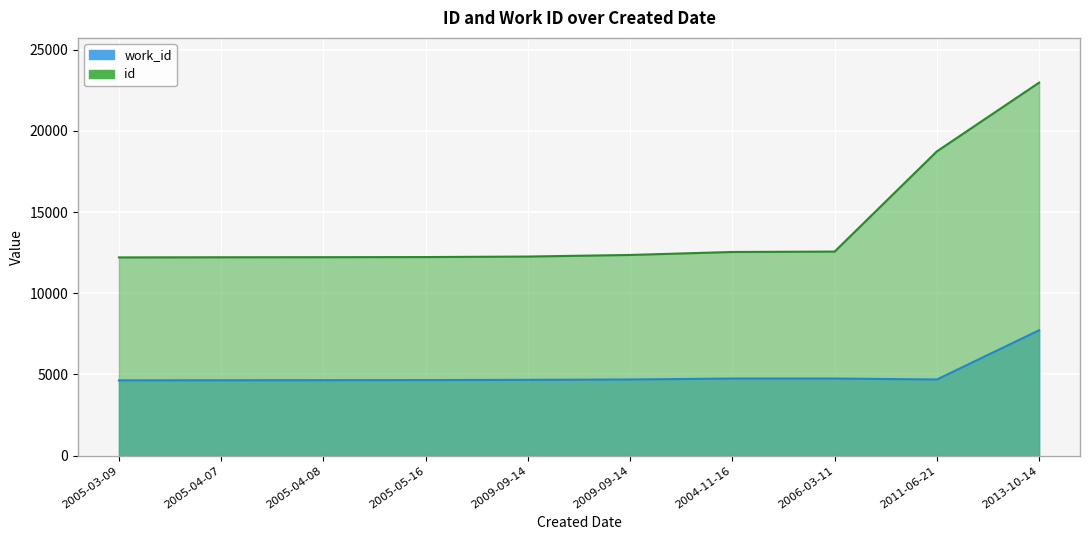

What is the approximate value of id at 2009-09-14?

12261